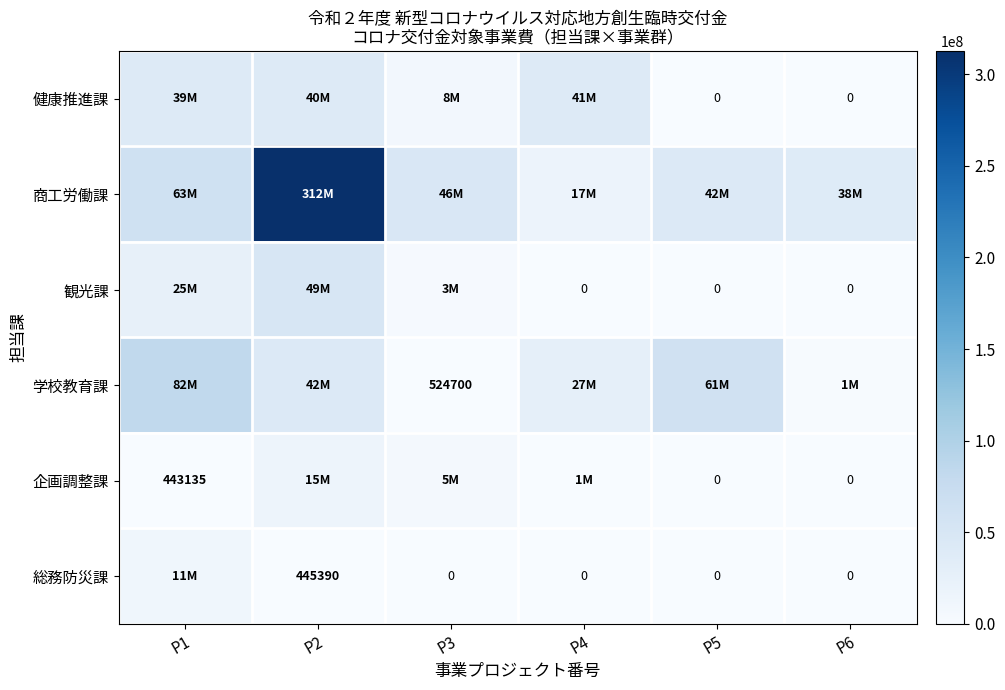

The value of 総務防災課 at P2 is 654887. True or false?

False